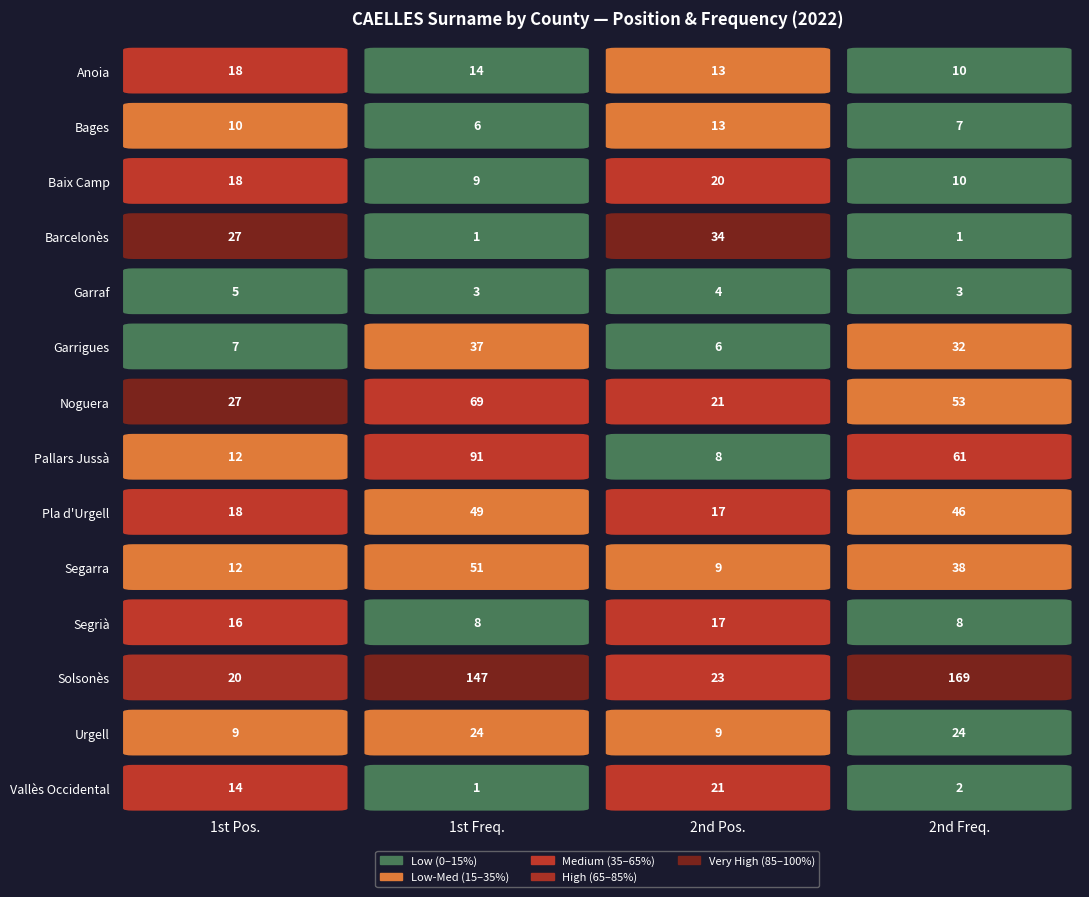

Reading left to right, extract all data points from this chart.

Anoia: 0=18	1=14	2=13	3=10
Bages: 0=10	1=6	2=13	3=7
Baix Camp: 0=18	1=9	2=20	3=10
Barcelonès: 0=27	1=1	2=34	3=1
Garraf: 0=5	1=3	2=4	3=3
Garrigues: 0=7	1=37	2=6	3=32
Noguera: 0=27	1=69	2=21	3=53
Pallars Jussà: 0=12	1=91	2=8	3=61
Pla d'Urgell: 0=18	1=49	2=17	3=46
Segarra: 0=12	1=51	2=9	3=38
Segrià: 0=16	1=8	2=17	3=8
Solsonès: 0=20	1=147	2=23	3=169
Urgell: 0=9	1=24	2=9	3=24
Vallès Occidental: 0=14	1=1	2=21	3=2